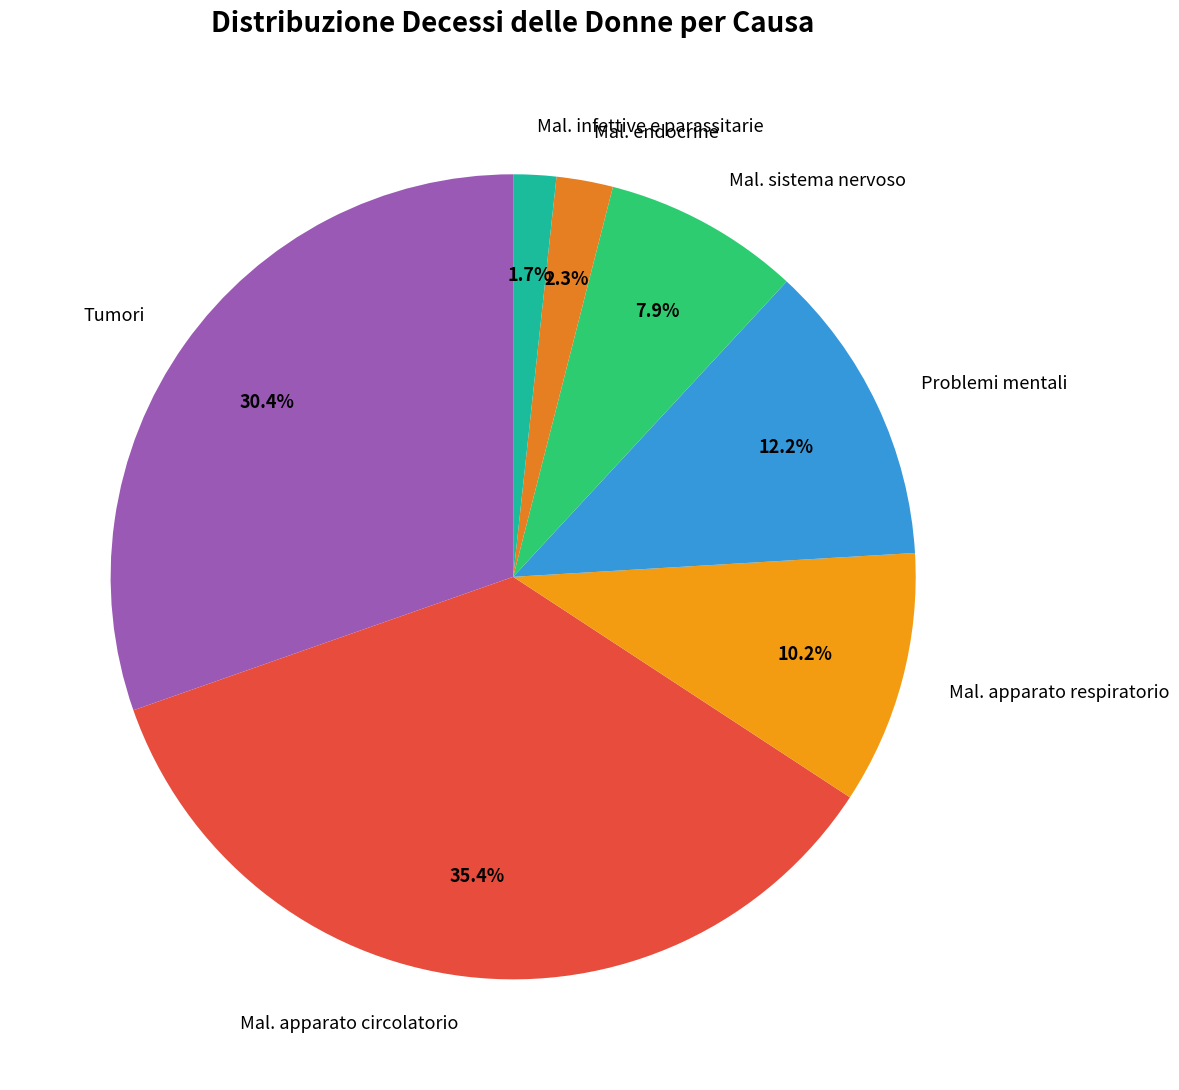

To the nearest percent, what is the combined percentage of Mal. apparato respiratorio and Problemi mentali?

22%